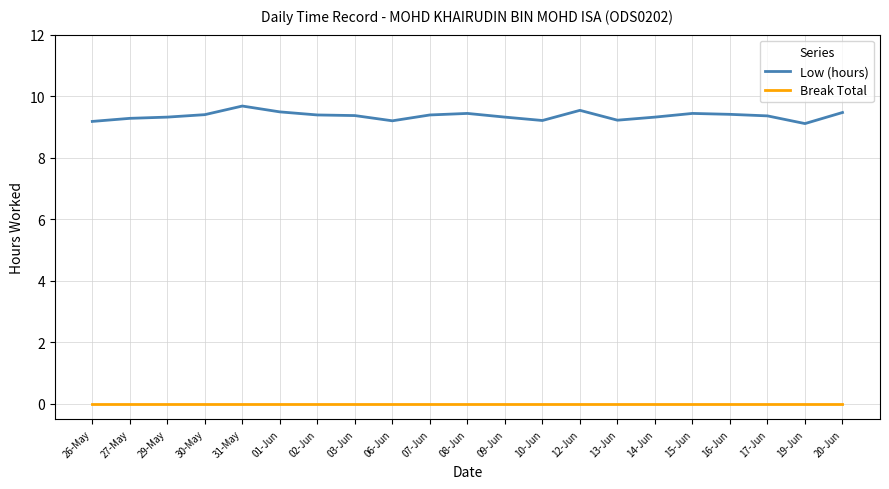

True or false: Low (hours) and Break Total intersect in this chart.

False